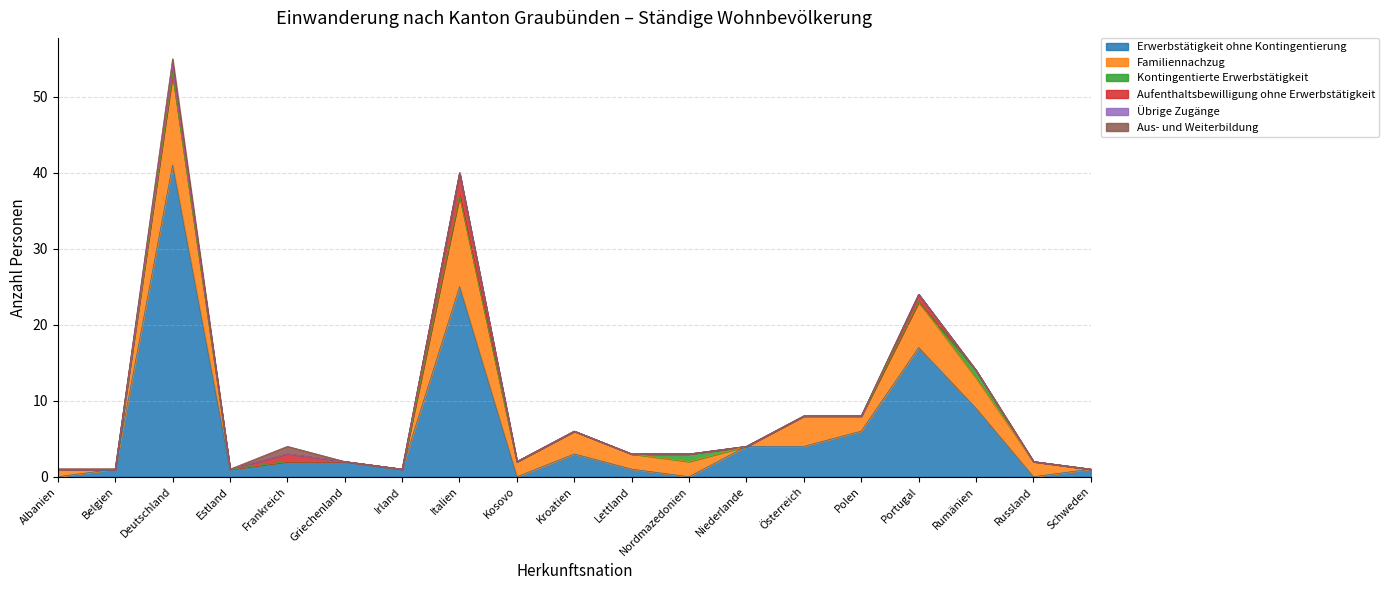

In Familiennachzug, how many points are higher than both neighbors (excluding endpoints)?

5